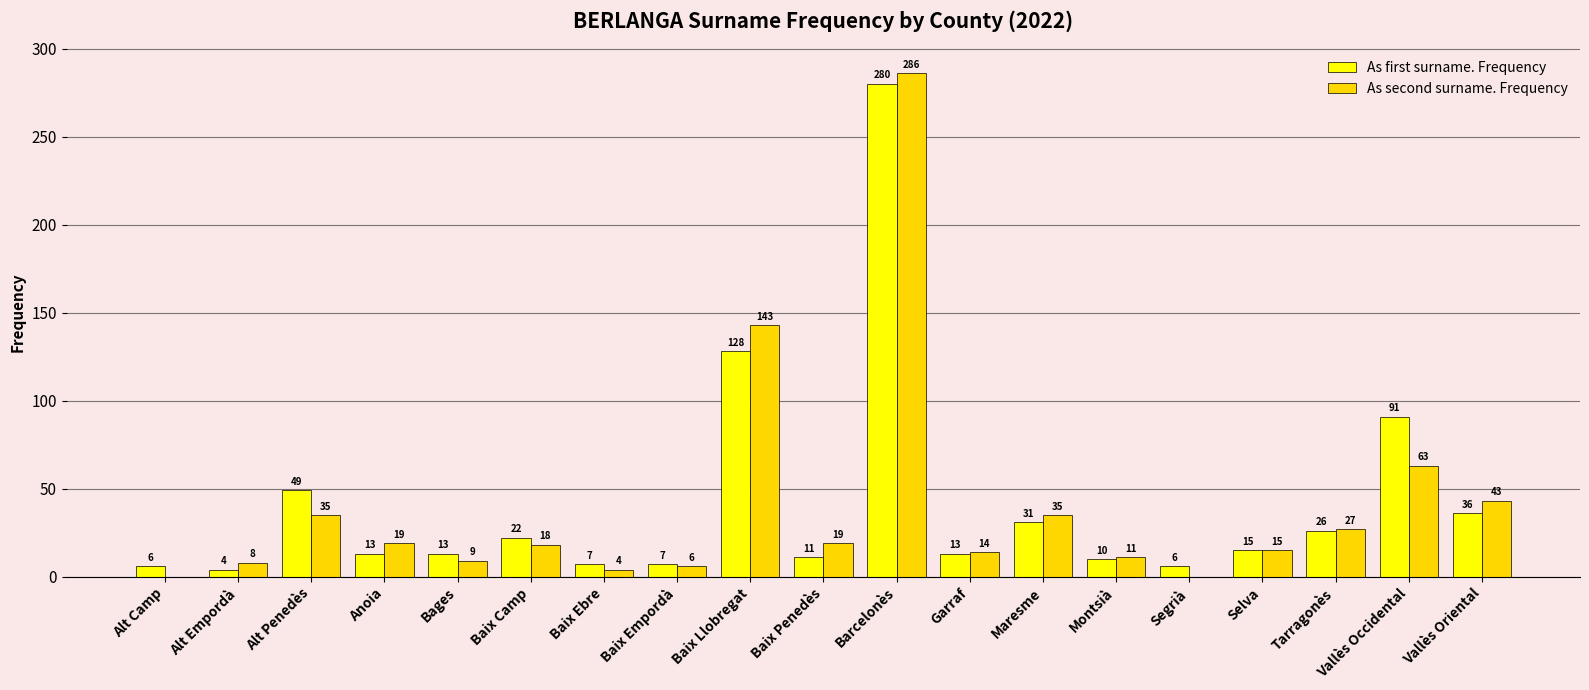

How many groups of bars are there?

19